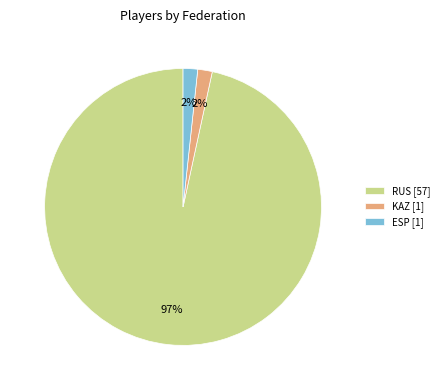

Is RUS the majority of the pie?

Yes